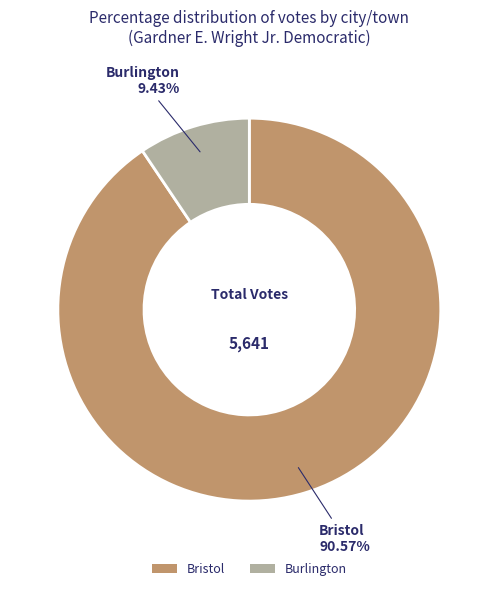

To the nearest percent, what percentage of the pie is Bristol?

91%